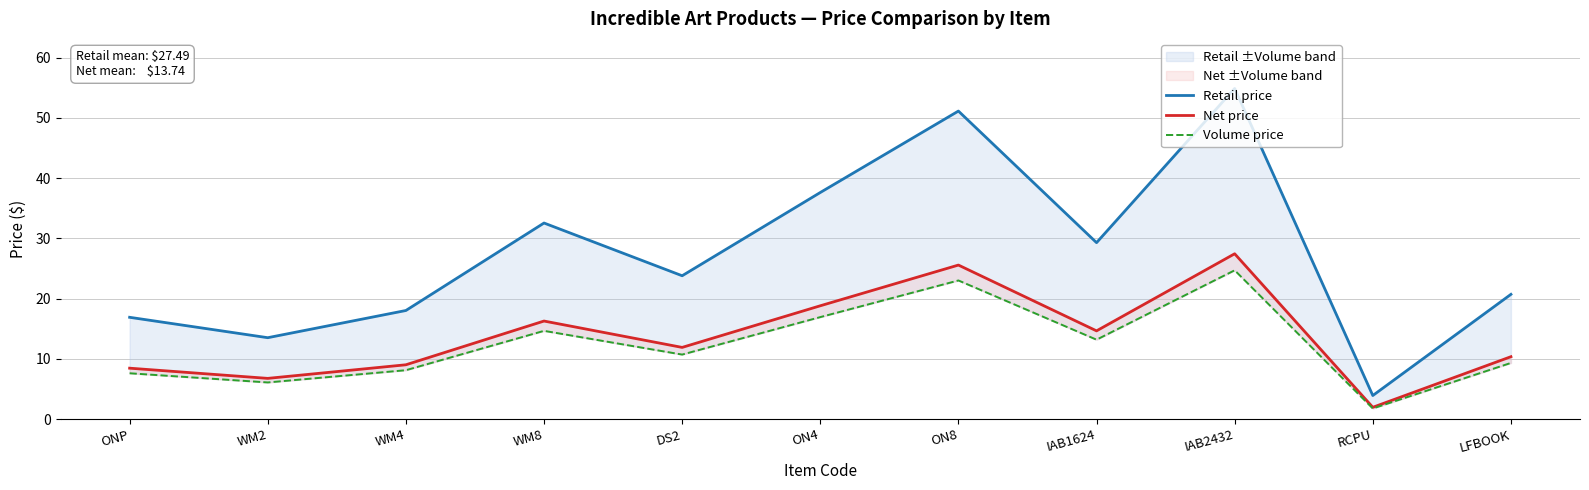

What position from the left is ONP?

1